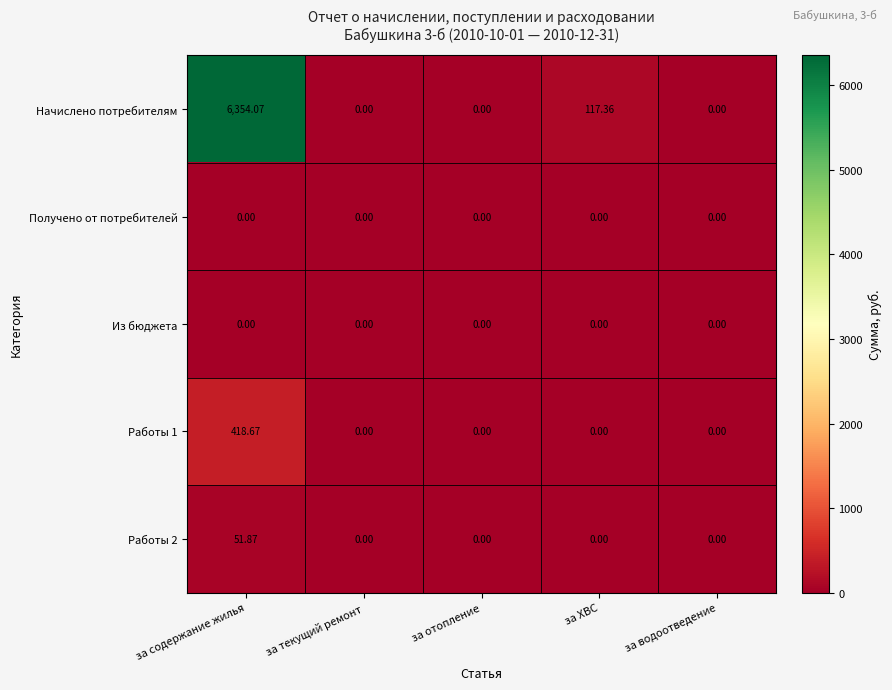

At which label is Начислено потребителям closest to 3177?

за ХВС